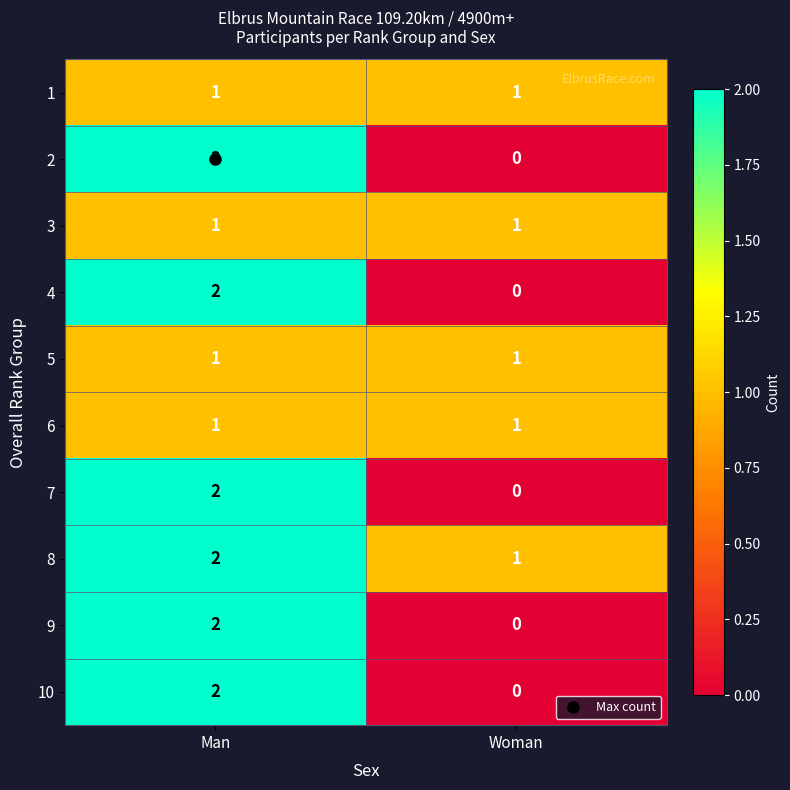

What is the sum of all 8 values?

3